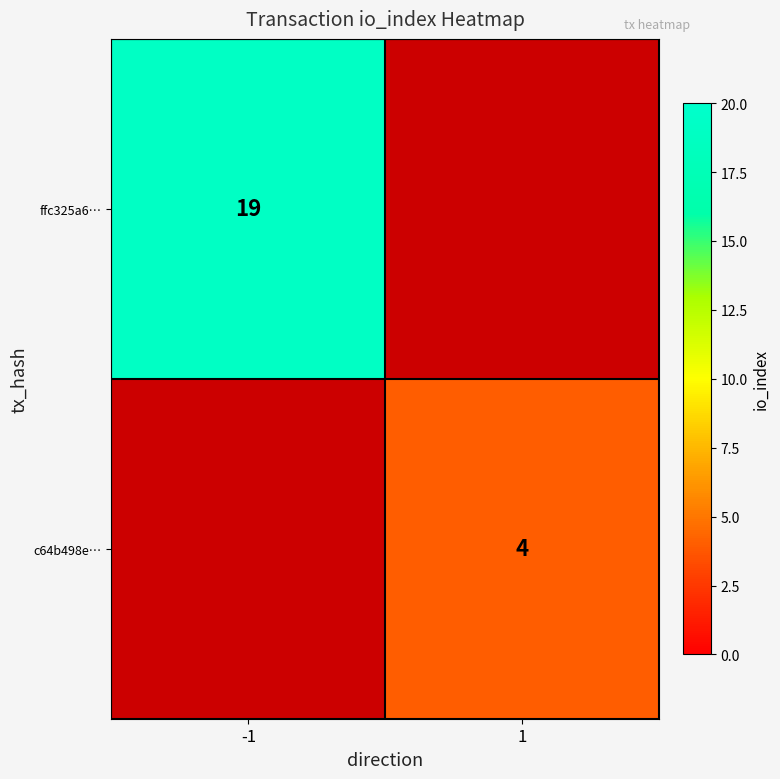

Which has a higher value, 1 or -1?

-1